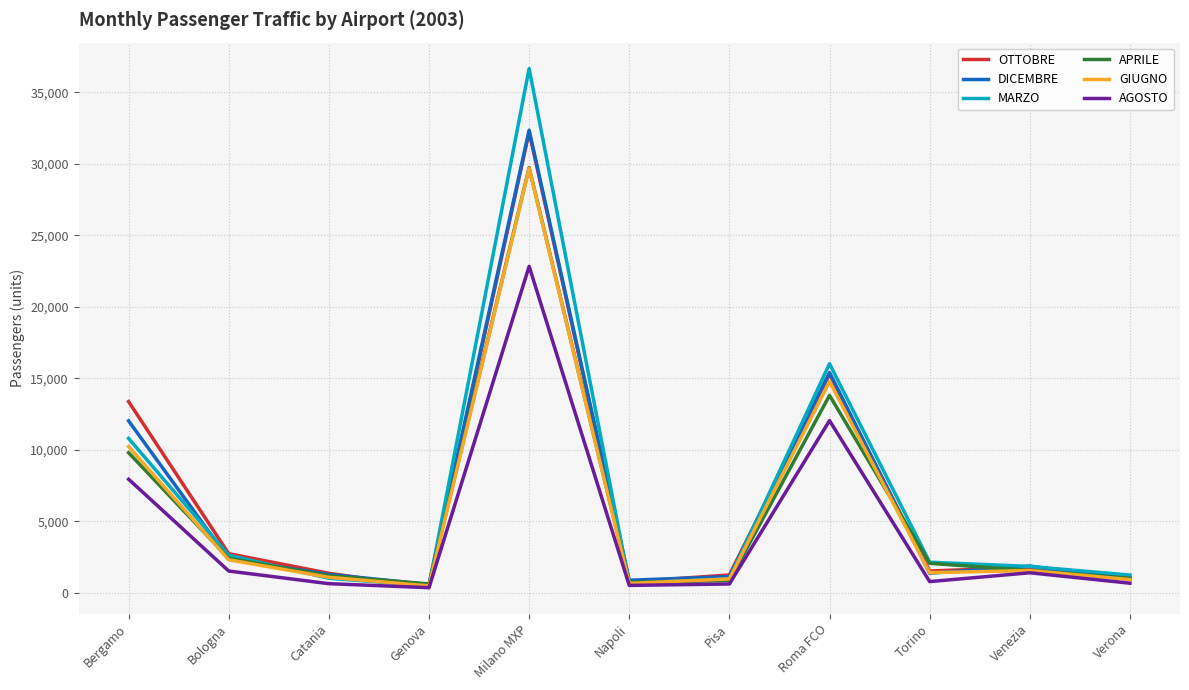

Which series has the widest spread of values?

MARZO